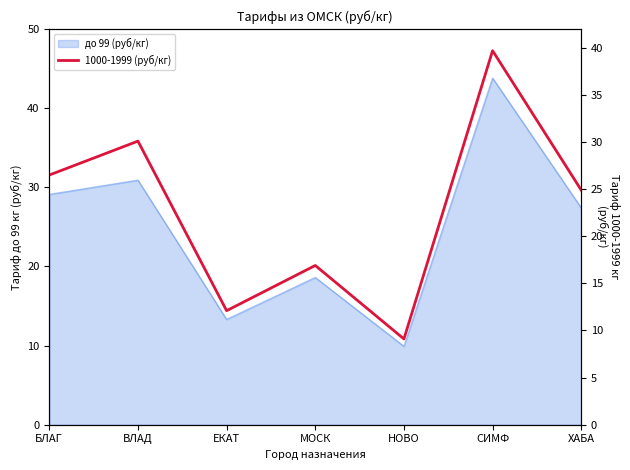

True or false: the data shows 16.9 at МОСК.

True